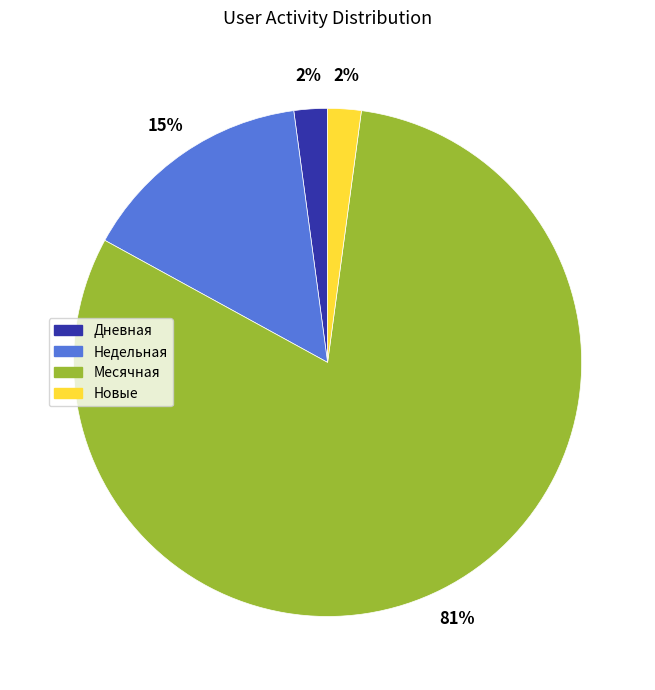

To the nearest percent, what is the difference between the largest and smallest slice percentages?

79%